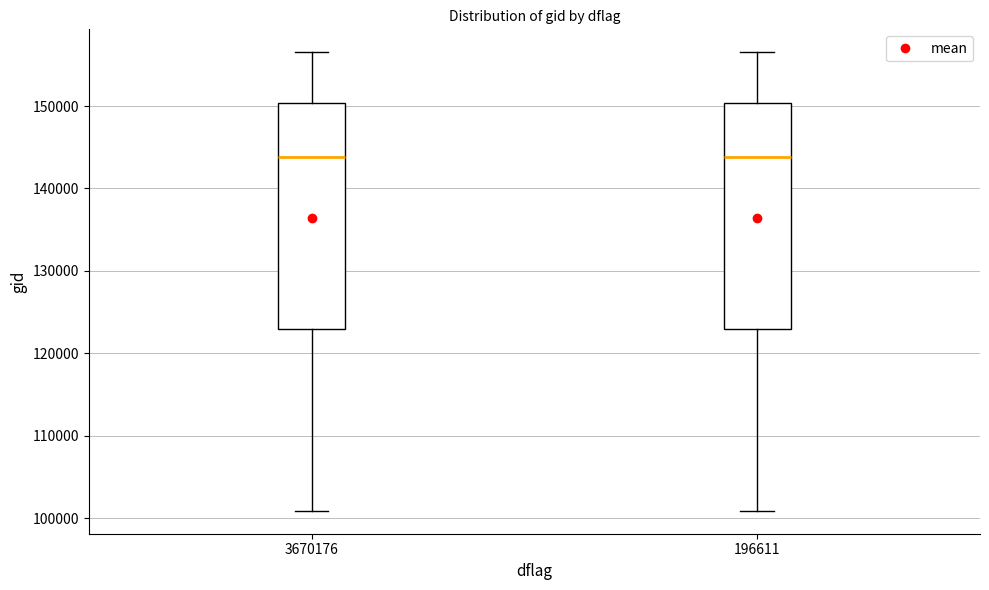

Reading left to right, read every box against the y-axis: the position of its median line, the range the box covers, and the ends of its whiskers. The values are not printed on the chart, so give them approximately, as read against the axis.

3670176: median 144000, box 123000 to 150000, whiskers 101000 to 157000
196611: median 144000, box 123000 to 150000, whiskers 101000 to 157000